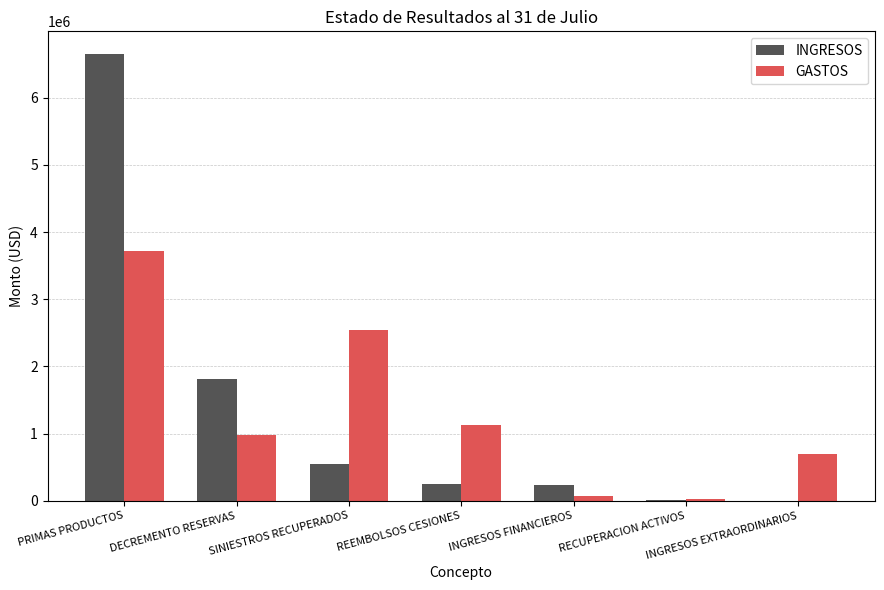

What is the total value across all series at REEMBOLSOS CESIONES?

1367665.5